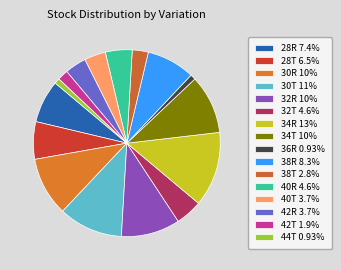

What is the largest slice in the pie chart?

34R